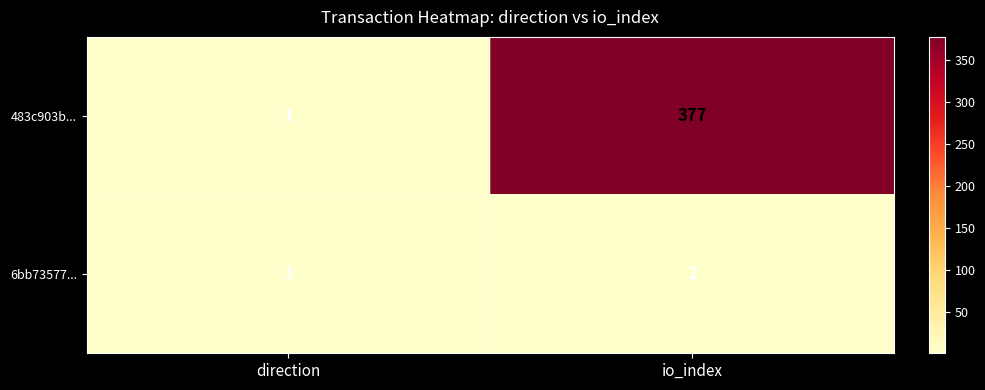

What is the sum of the 483c903b... values at direction and io_index?

378